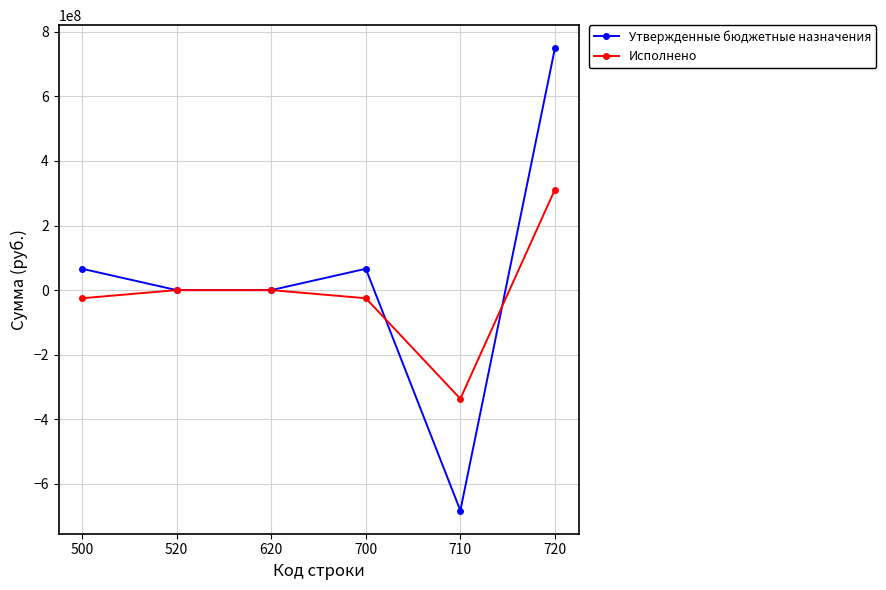

After their last crossing, which series has the higher values: Утвержденные бюджетные назначения or Исполнено?

Утвержденные бюджетные назначения